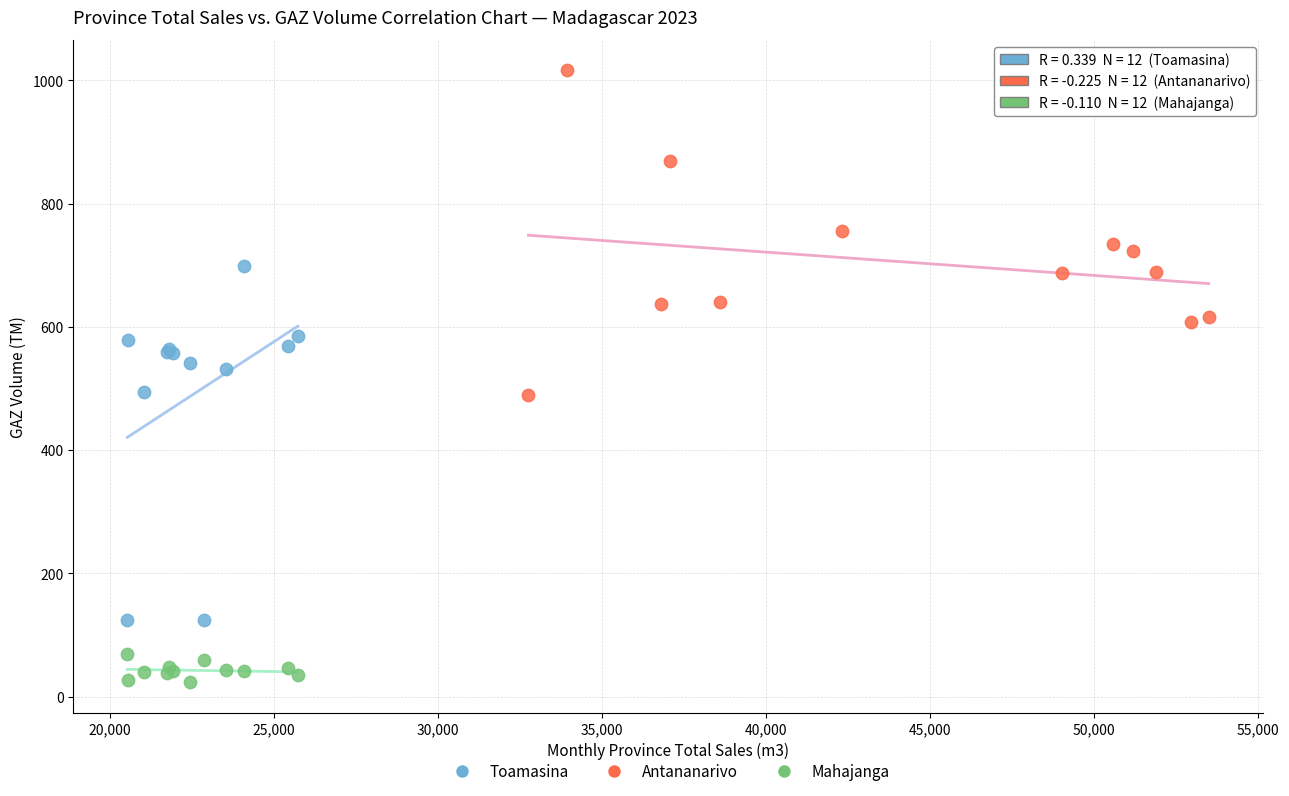

Which series contains the lowest Y value?

Mahajanga